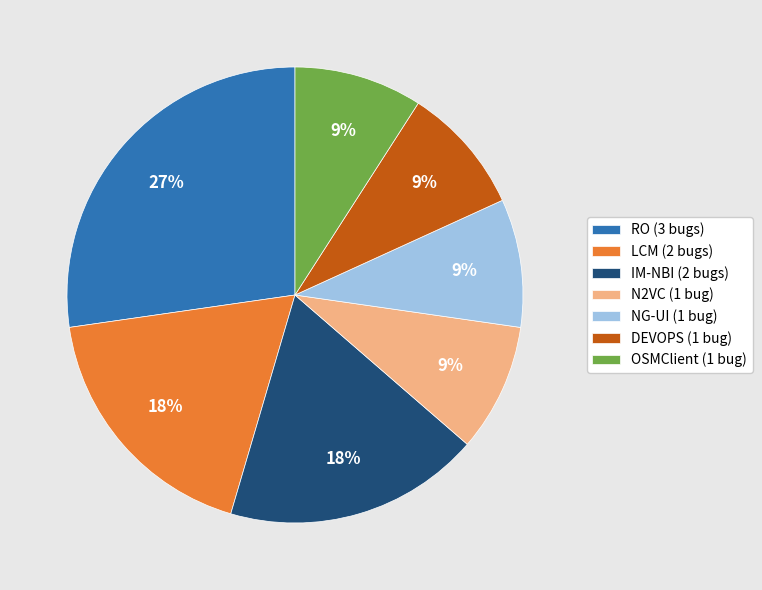

Is DEVOPS the majority of the pie?

No